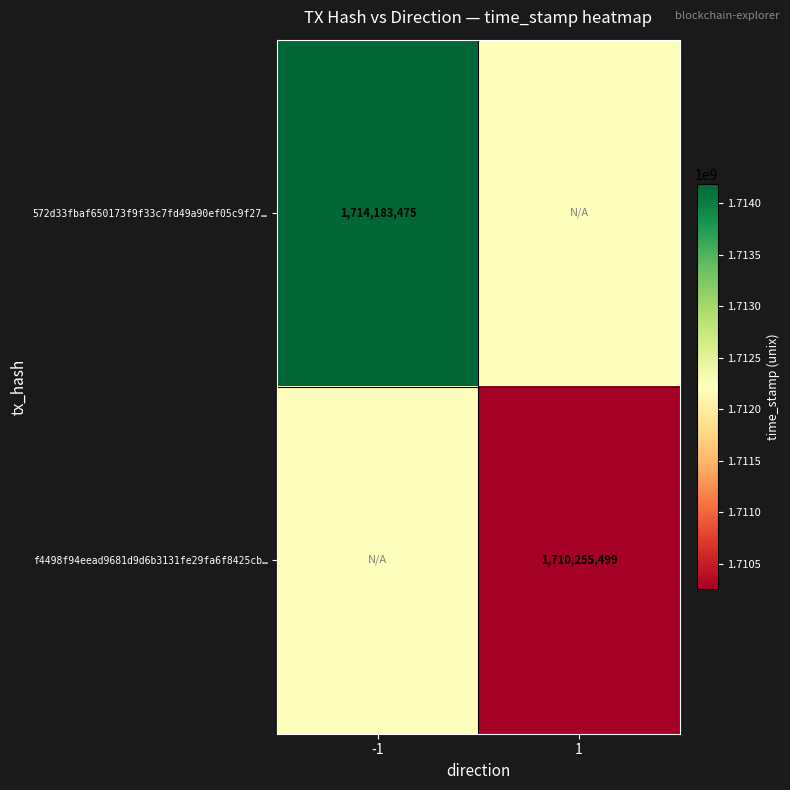

Which has a higher value, -1 or 1?

-1